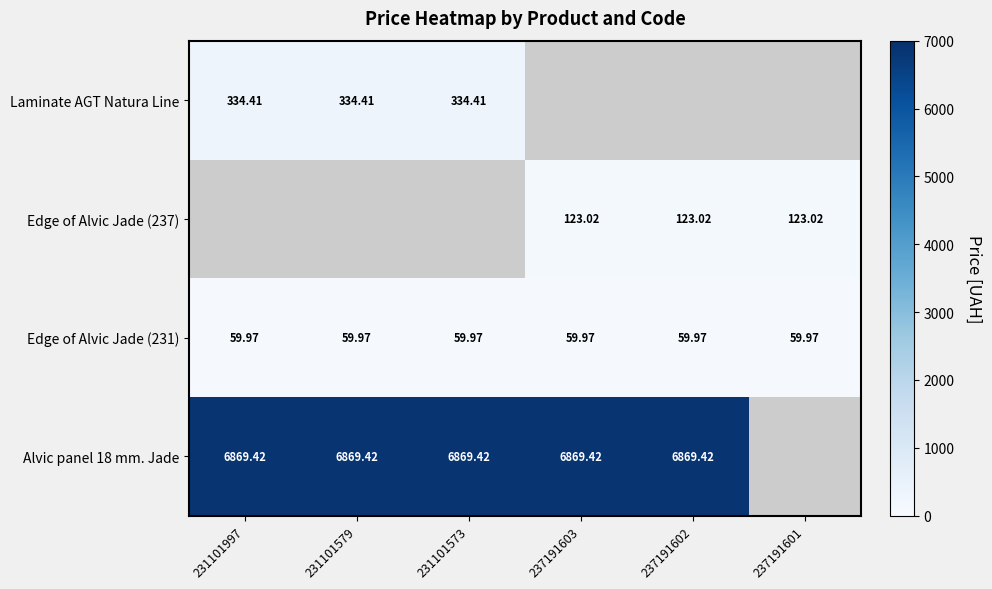

True or false: Edge of Alvic Jade (231) has a value of 100.8 at 237191601.

False